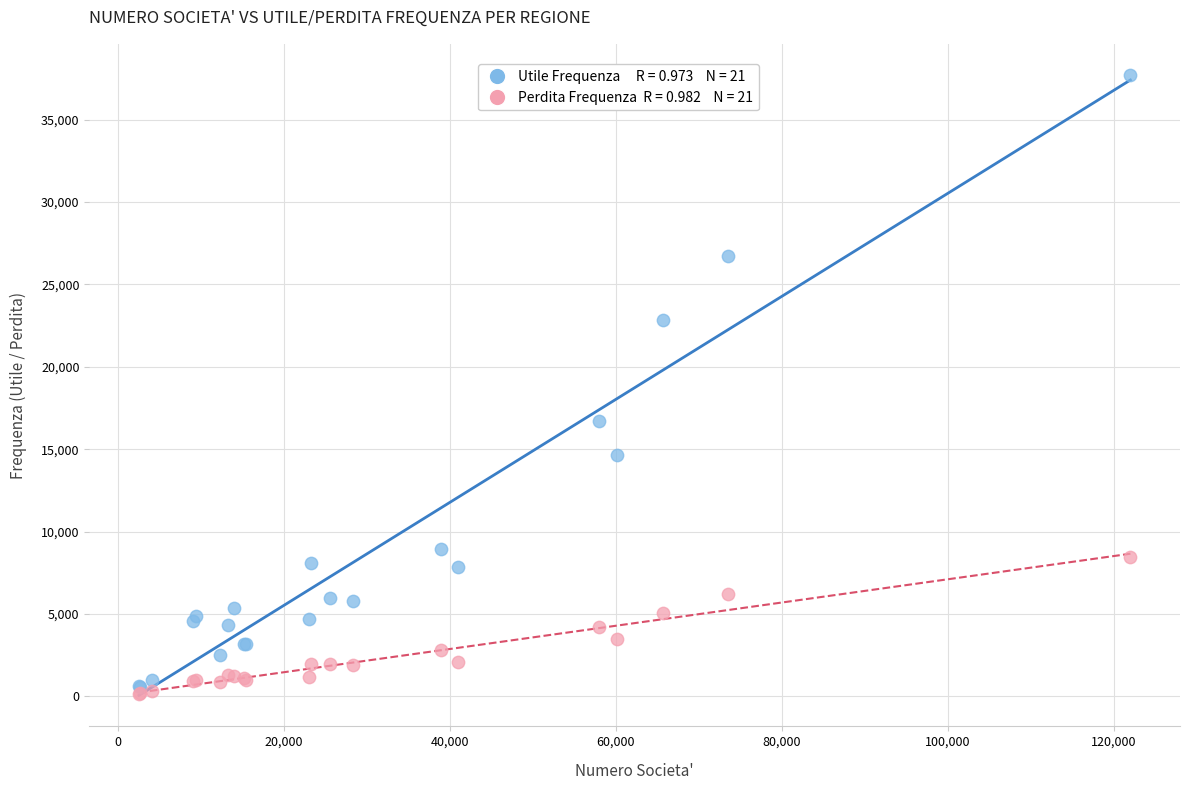

Across all series, what Y value is closest to 18935?

16706